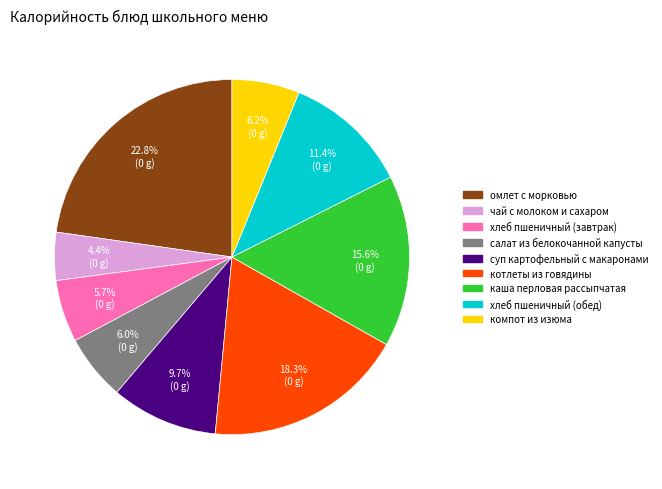

Between котлеты из говядины and чай с молоком и сахаром, which is larger?

котлеты из говядины